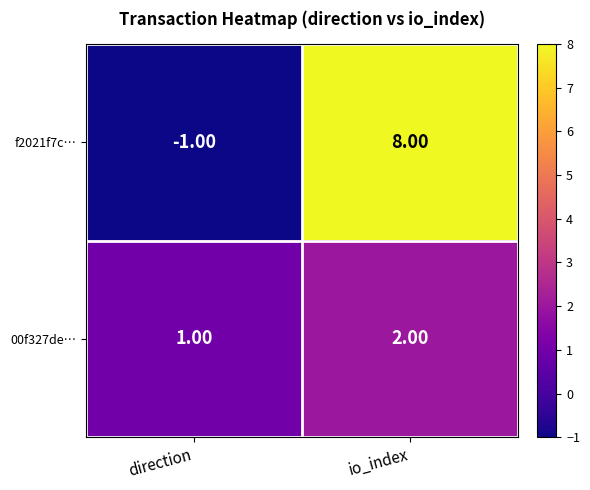

At which label is 00f327de… closest to 1?

direction